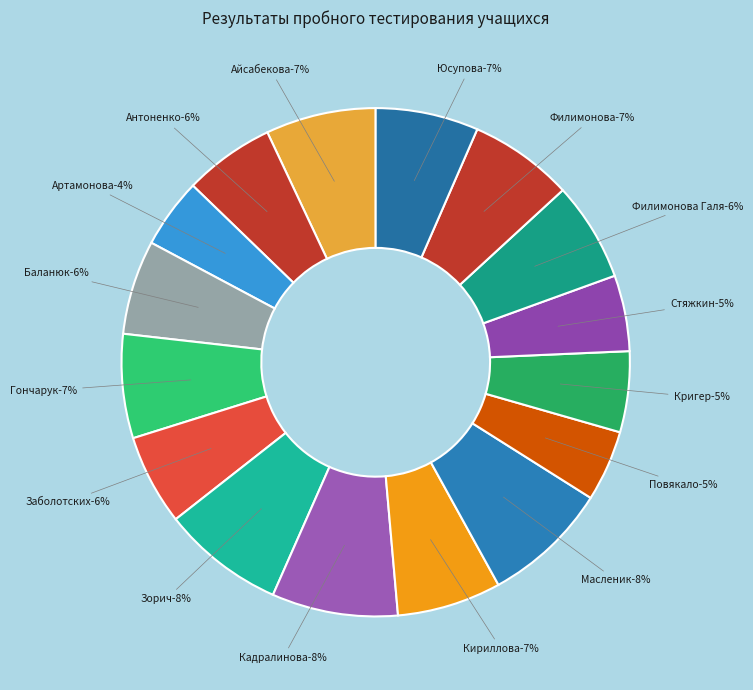

What is the ratio of the value at Гончарук to the value at Артамонова?

1.5